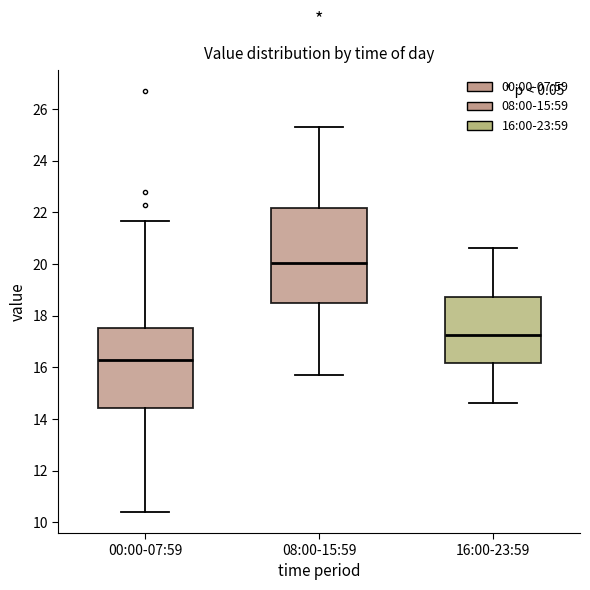

Reading left to right, transcribe this box plot: for each box, give where its median line is, the range the box spans, and where its two whiskers end, as read against the y-axis. The values are not printed on the chart, so give them approximately, as read against the axis.

00:00-07:59: median 16.4, box 14.4 to 17.6, whiskers 10.4 to 21.6
08:00-15:59: median 20.0, box 18.4 to 22.2, whiskers 15.8 to 25.4
16:00-23:59: median 17.2, box 16.2 to 18.8, whiskers 14.6 to 20.6